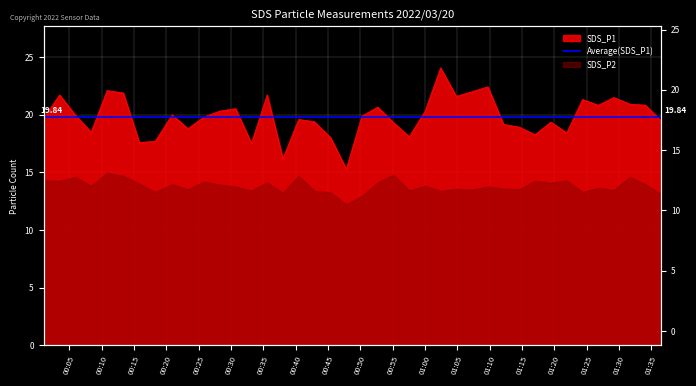

What is the ratio of the value at 2022/03/20 00:23:22 to the value at 2022/03/20 00:40:28?

1.0